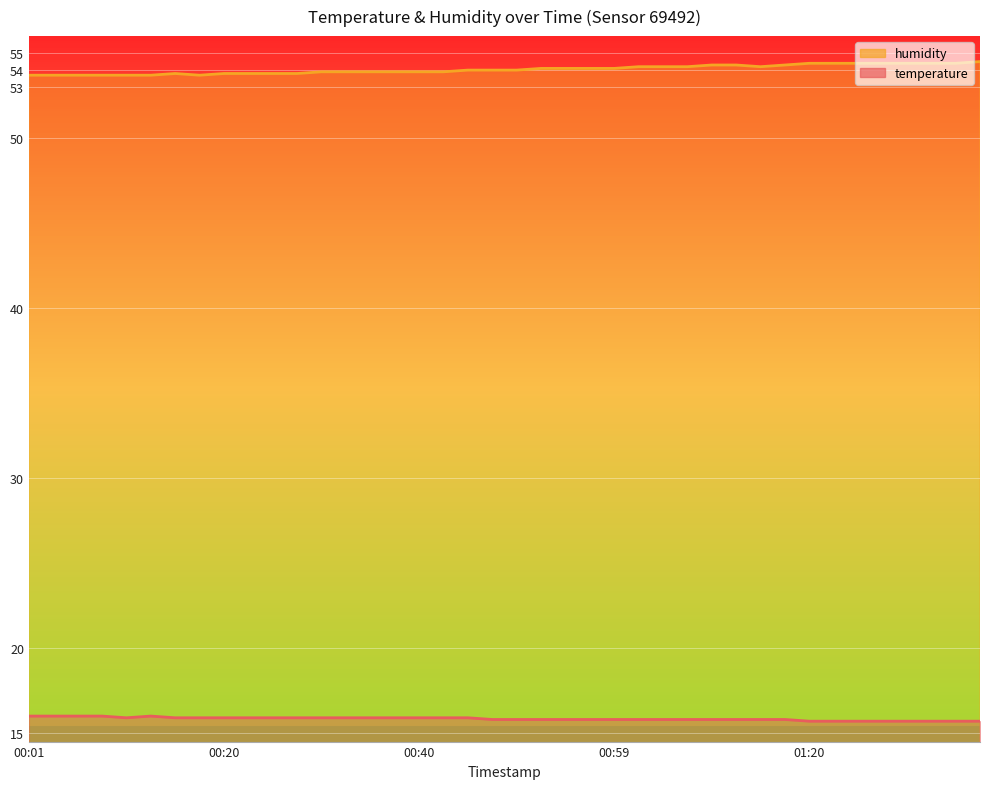

The value of temperature at 00:59 is 15.8. True or false?

True